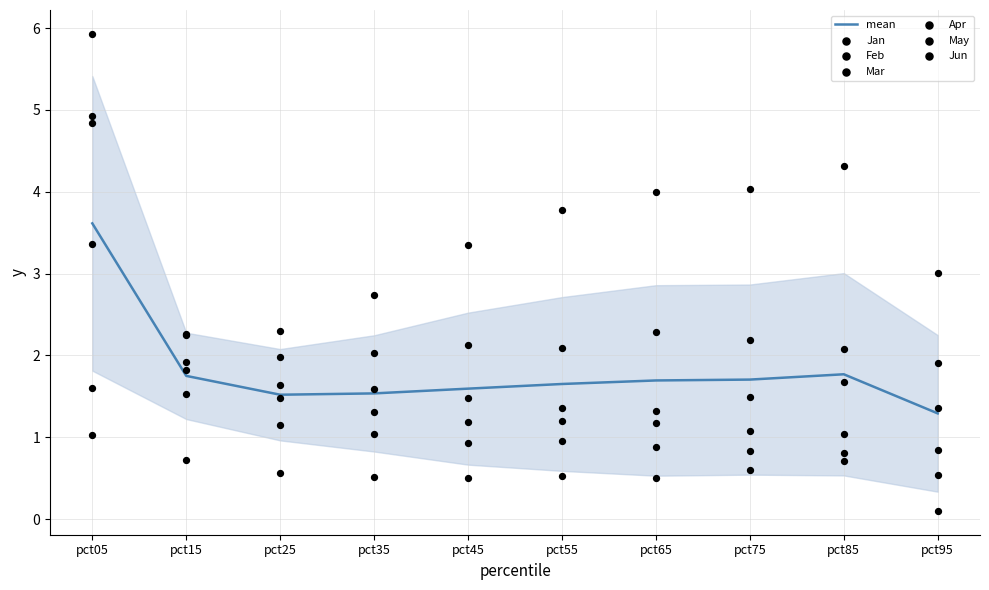

Which series has the largest total across all categories?

Apr